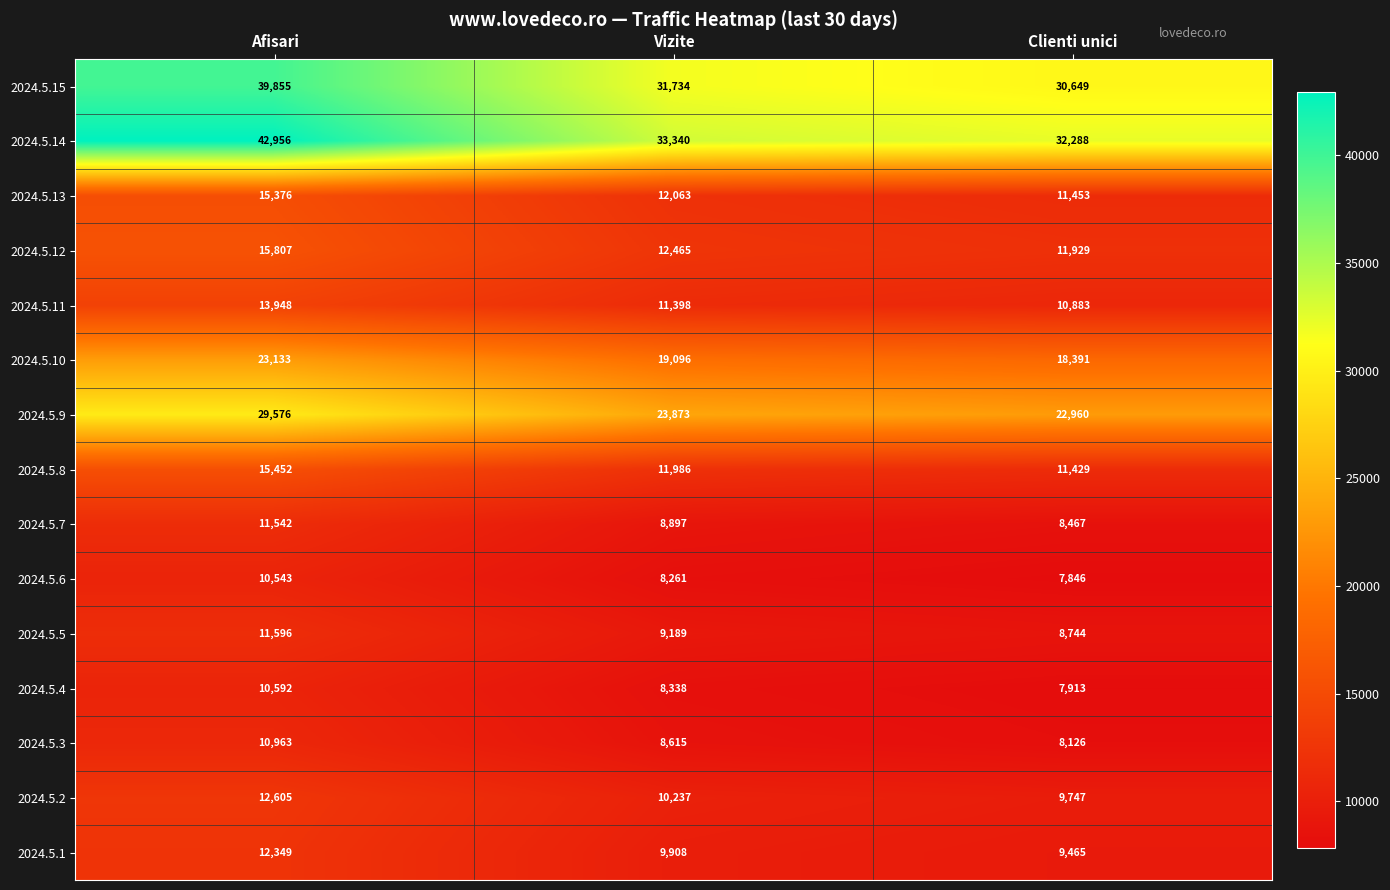

How many data points does each series have?

3